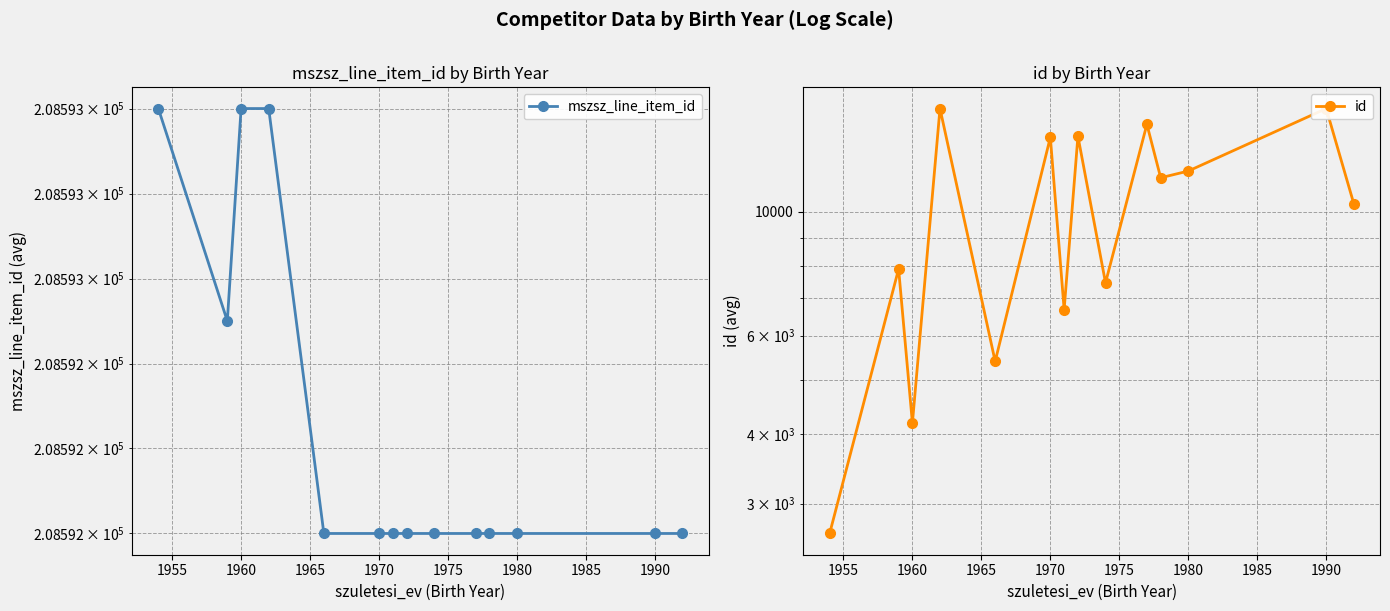

How many lines are shown in the chart?

2